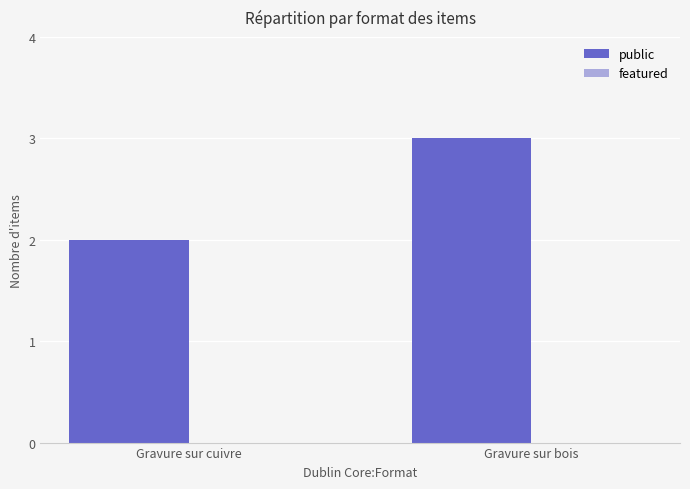

Rank the categories by value from highest to lowest.

Gravure sur bois, Gravure sur cuivre